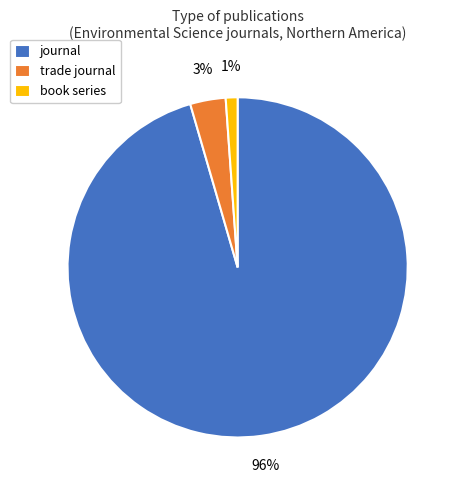

Which slice represents more than half of the pie?

journal